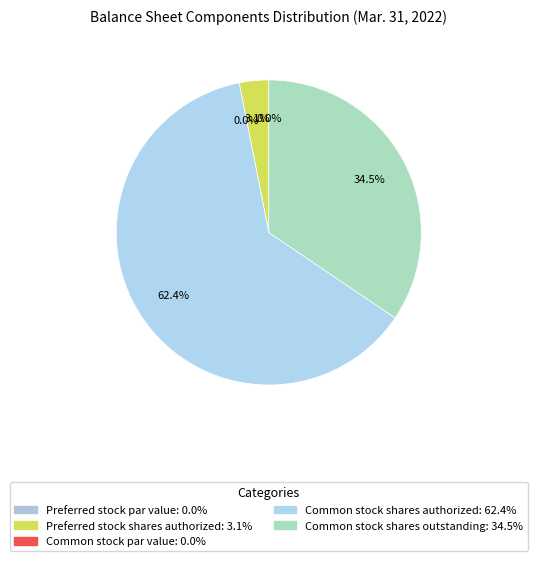

The Common stock shares authorized slice represents 68% of the pie. True or false?

False